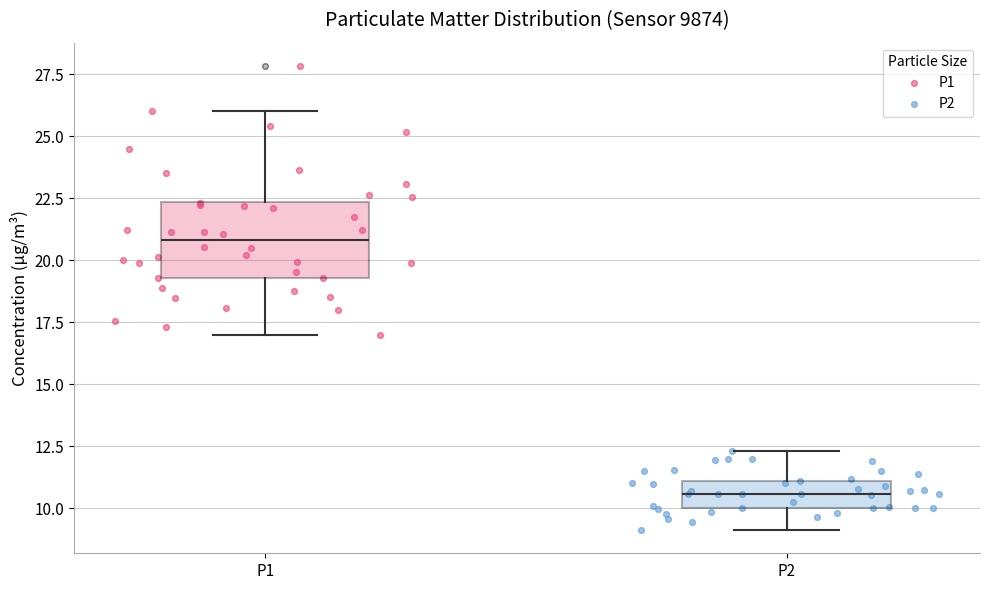

Reading left to right, transcribe this box plot: for each box, give where its median line is, the range the box spans, and where its two whiskers end, as read against the y-axis. The values are not printed on the chart, so give them approximately, as read against the axis.

P1: median 21.0, box 19.5 to 22.5, whiskers 17.0 to 26.0
P2: median 10.5, box 10.0 to 11.0, whiskers 9.0 to 12.5